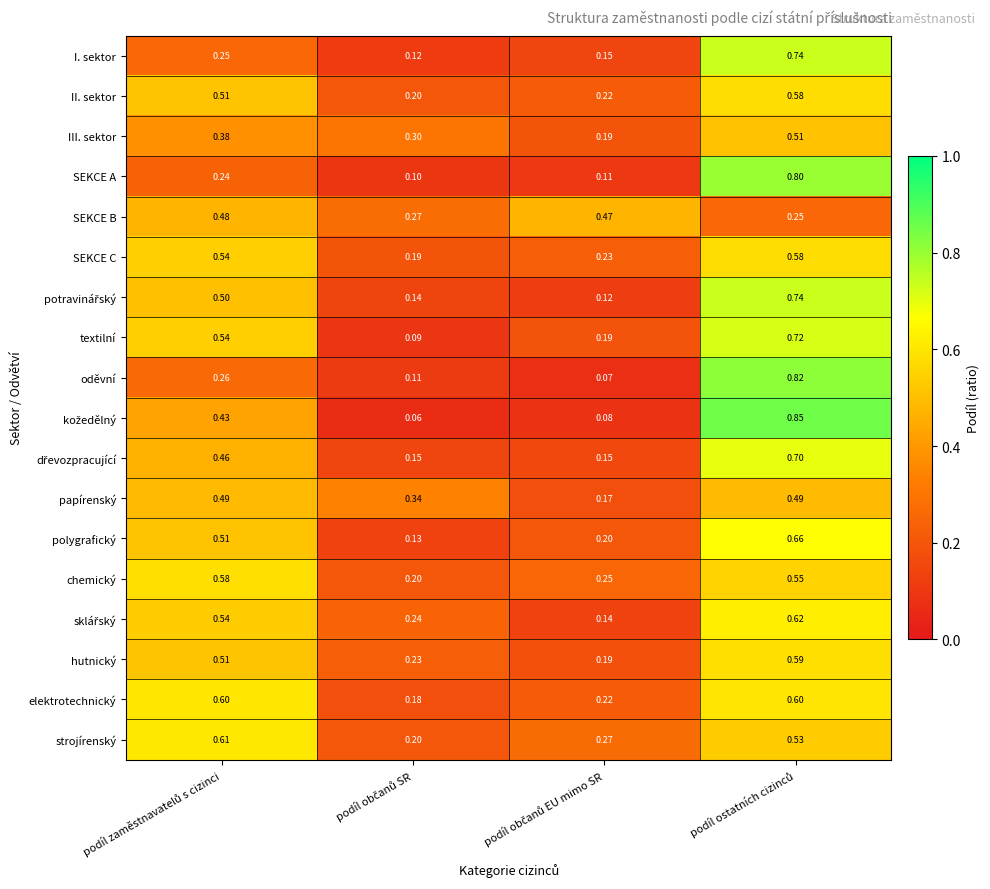

Which series has the largest total across all categories?

strojírenský